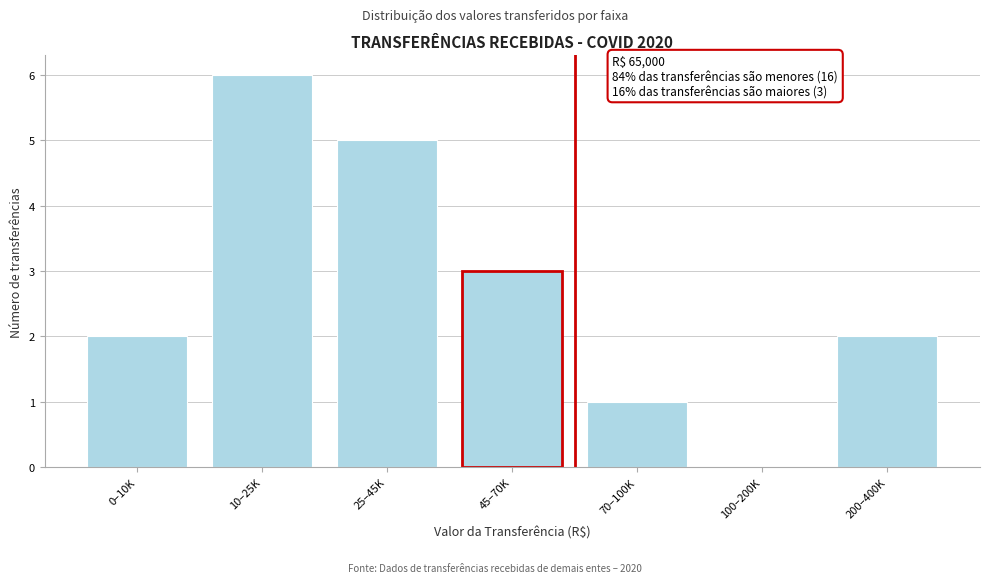

Reading left to right, transcribe all the data shown in this chart.

0–10K=2	10–25K=6	25–45K=5	45–70K=3	70–100K=1	100–200K=0	200–400K=2